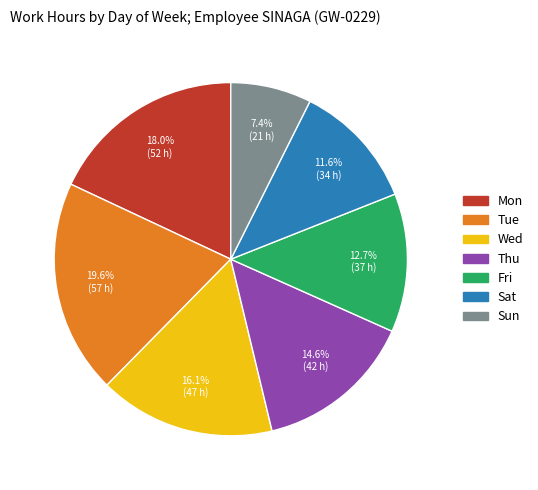

To the nearest percent, what is the average slice percentage?

14%